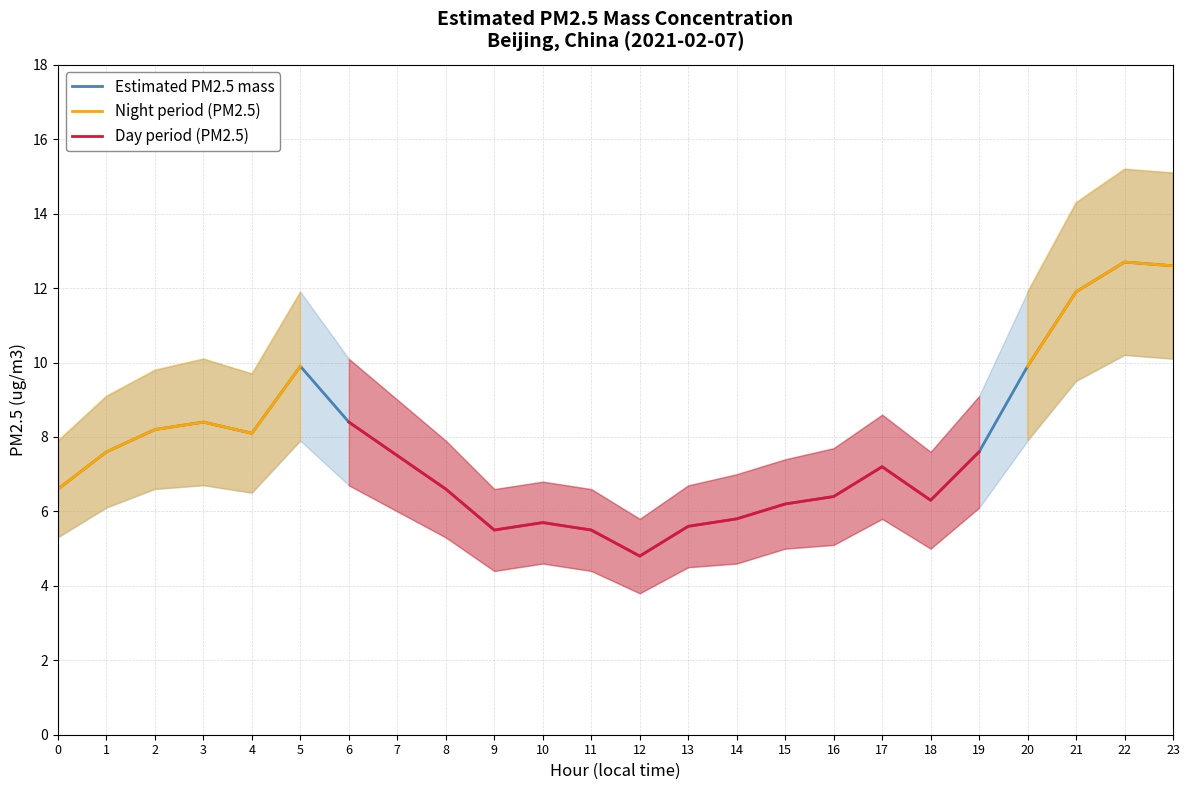

True or false: PM2.5 lower bound has a value of 3.1 at 3.

False